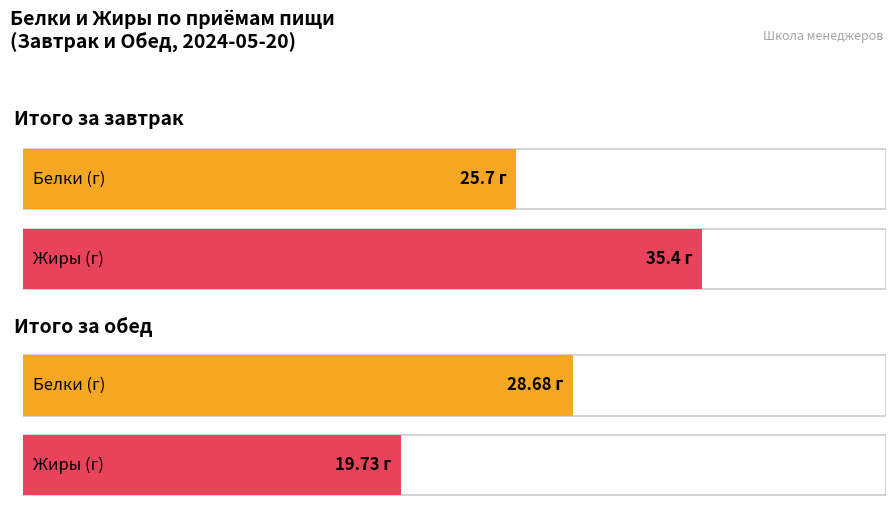

The Жиры series shows 22.2 at Итого за завтрак. True or false?

False